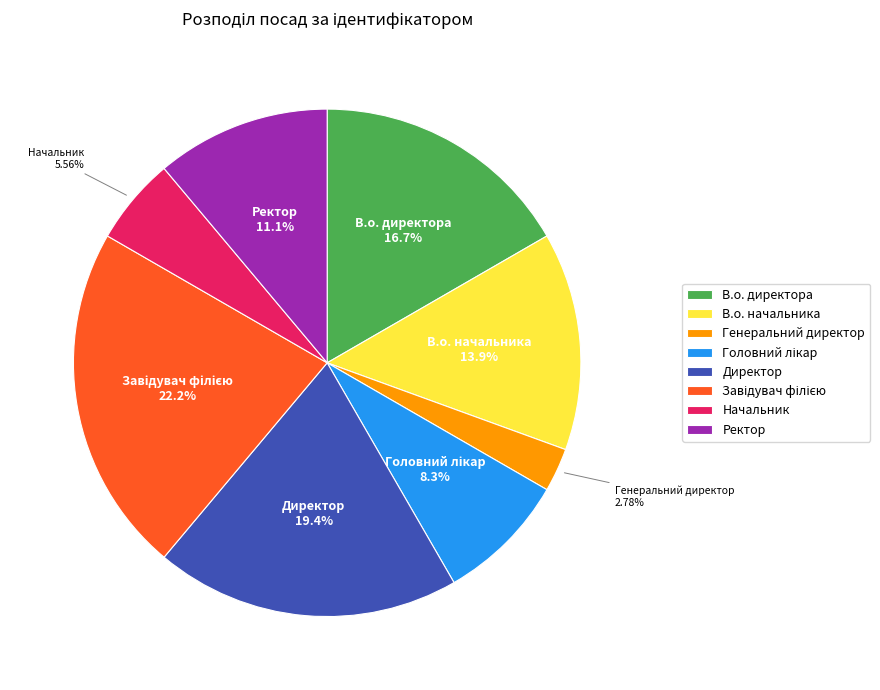

Is there any slice that represents more than half of the pie?

No